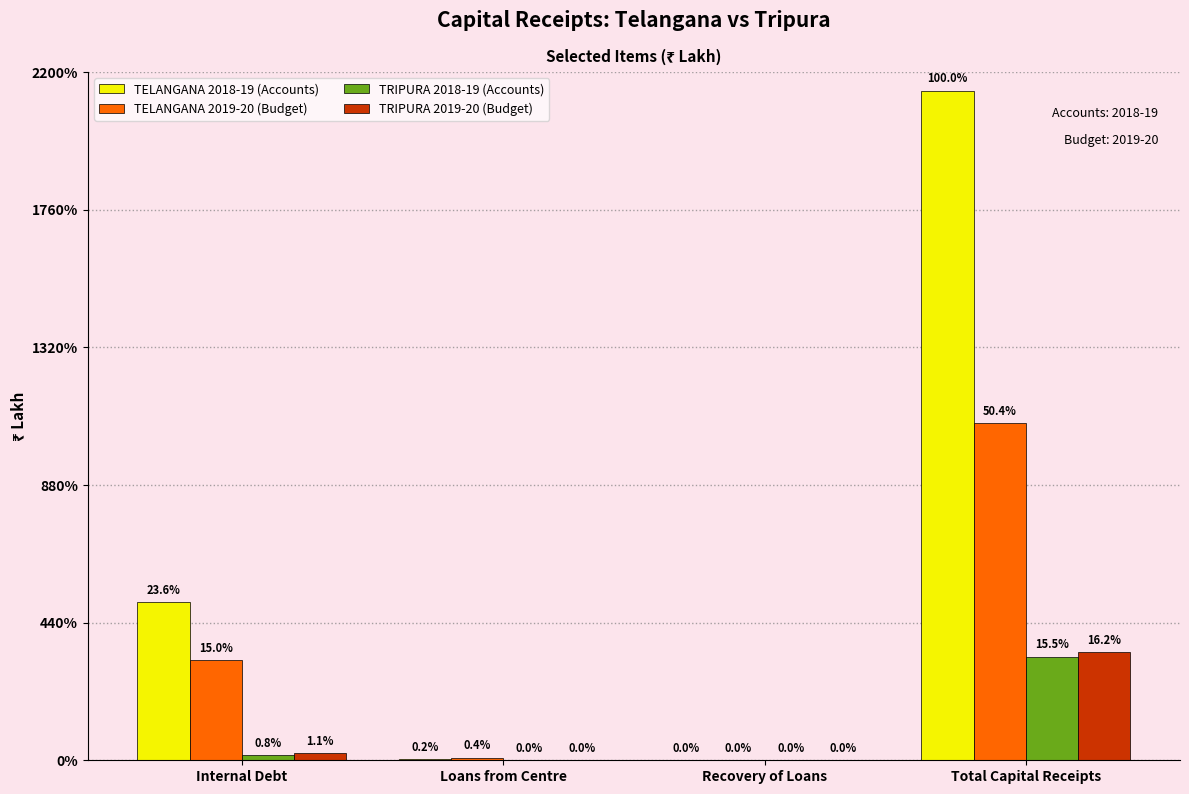

At which label does TRIPURA 2018-19 (Accounts) first exceed 169452?

Internal Debt